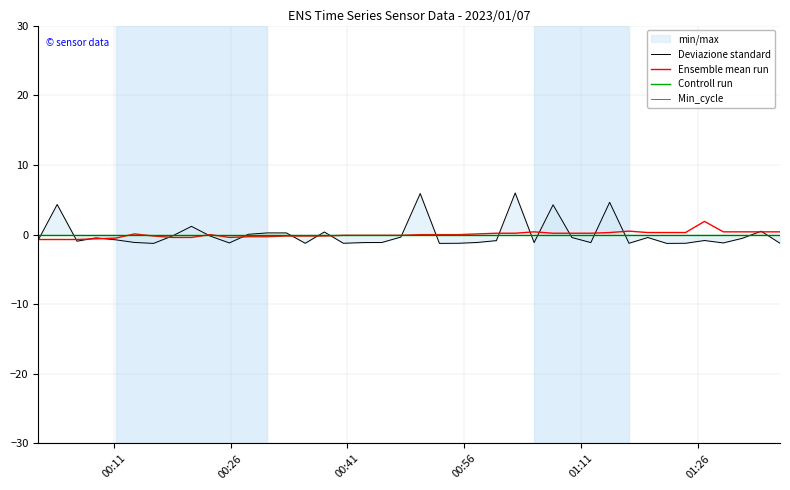

Does the chart display data point markers on the line(s)?

No